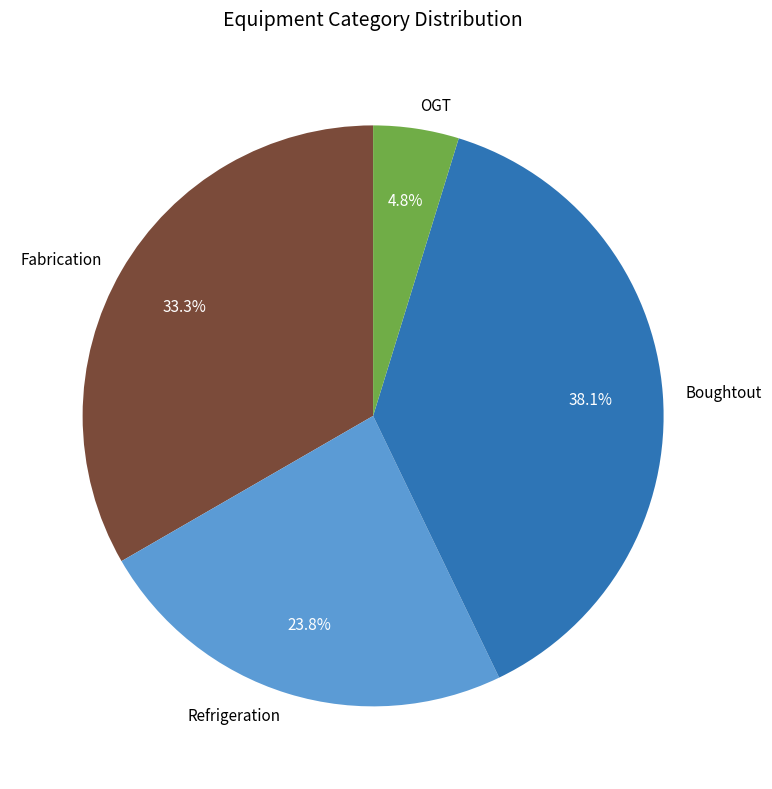

The Refrigeration slice represents 24% of the pie. True or false?

True